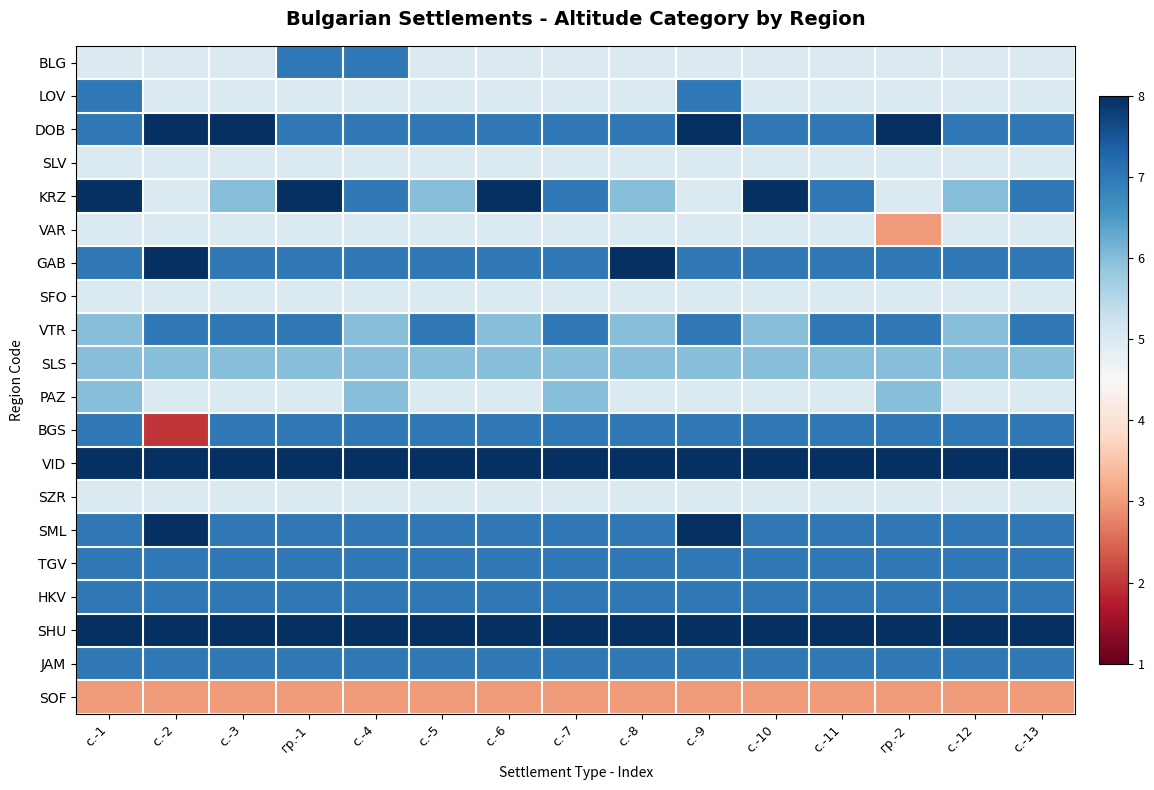

At which category does the chart reach its minimum across all series?

с.-2